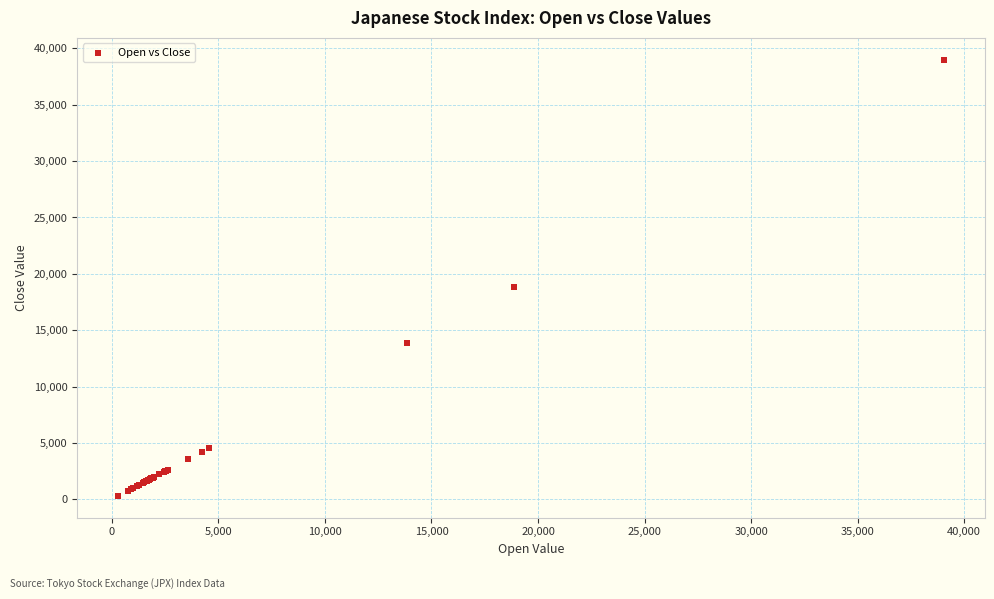

What Y value in the scatter plot is closest to 19651?

18847.2